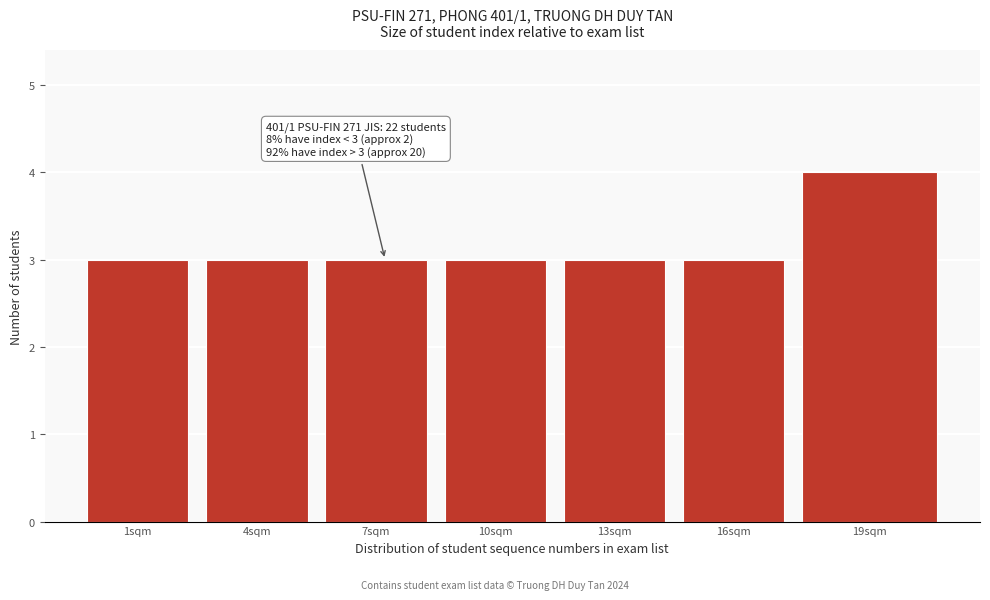

Reading right to left, transcribe all the data shown in this chart.

19sqm=4	16sqm=3	13sqm=3	10sqm=3	7sqm=3	4sqm=3	1sqm=3